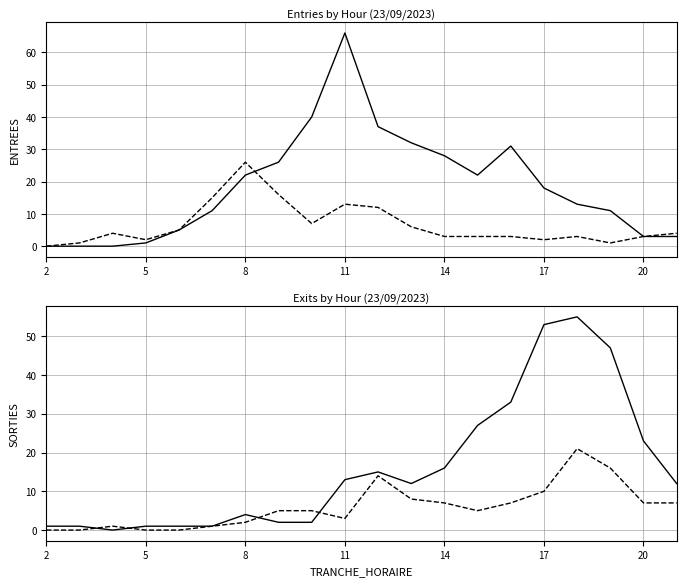

Which category has the lowest value across all series?

2